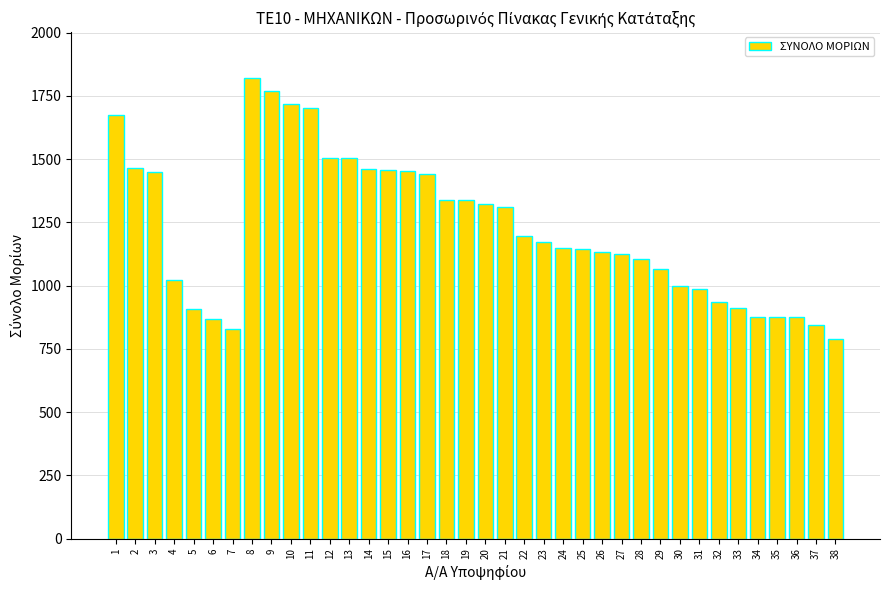

What is the difference between the values at 23 and 14?

290.3